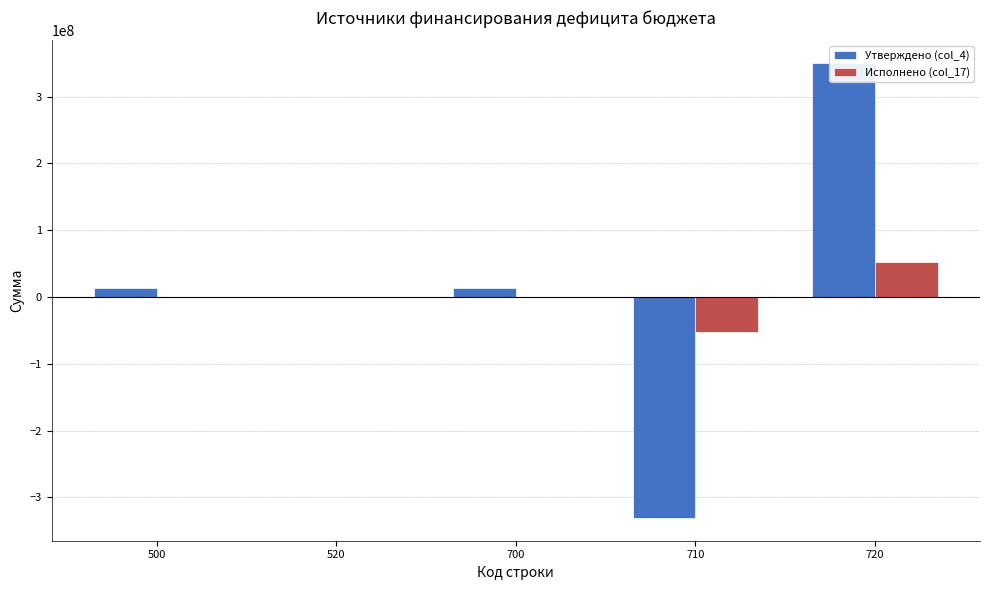

How many bars are there in total?

10